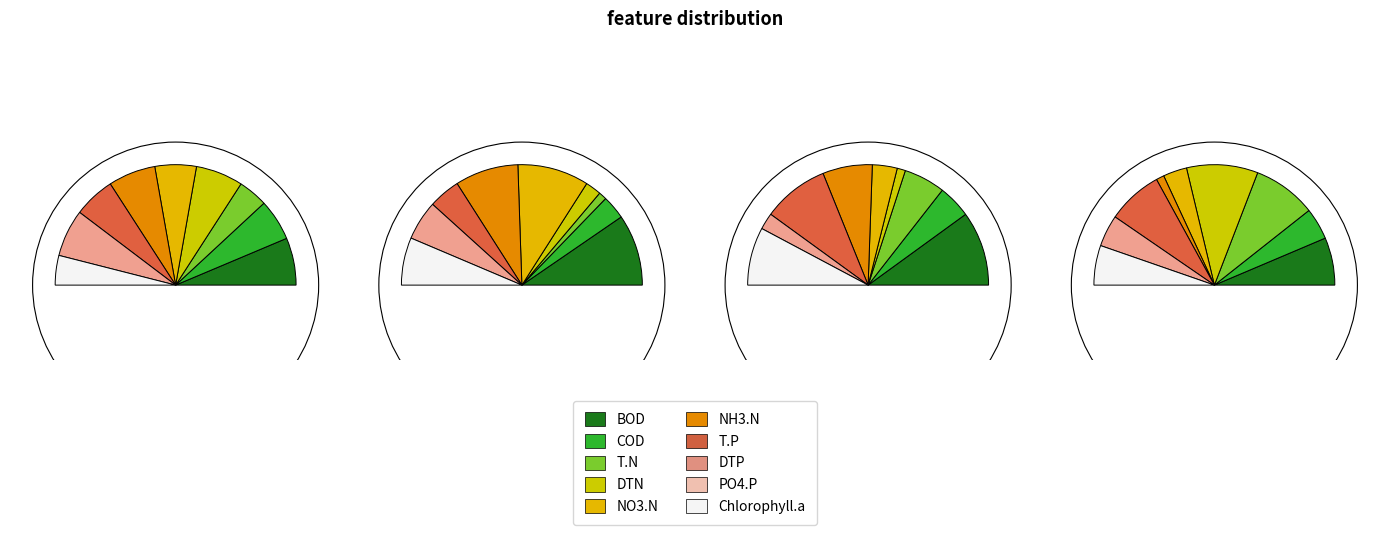

Is it true that 3 is 8% of the pie?

True